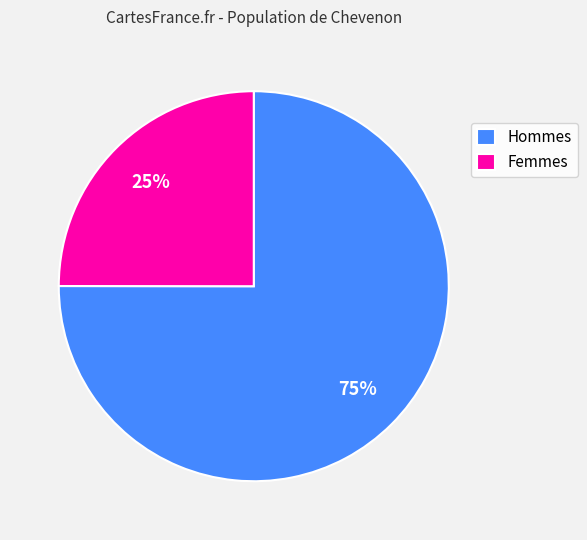

The Femmes slice represents 25% of the pie. True or false?

True